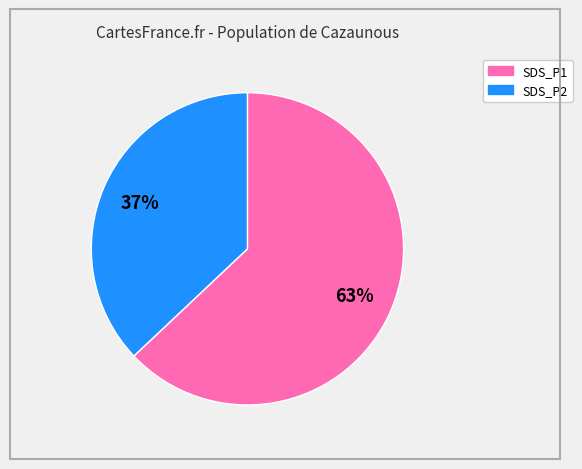

To the nearest percent, what is the combined percentage of SDS_P2 and SDS_P1?

100%